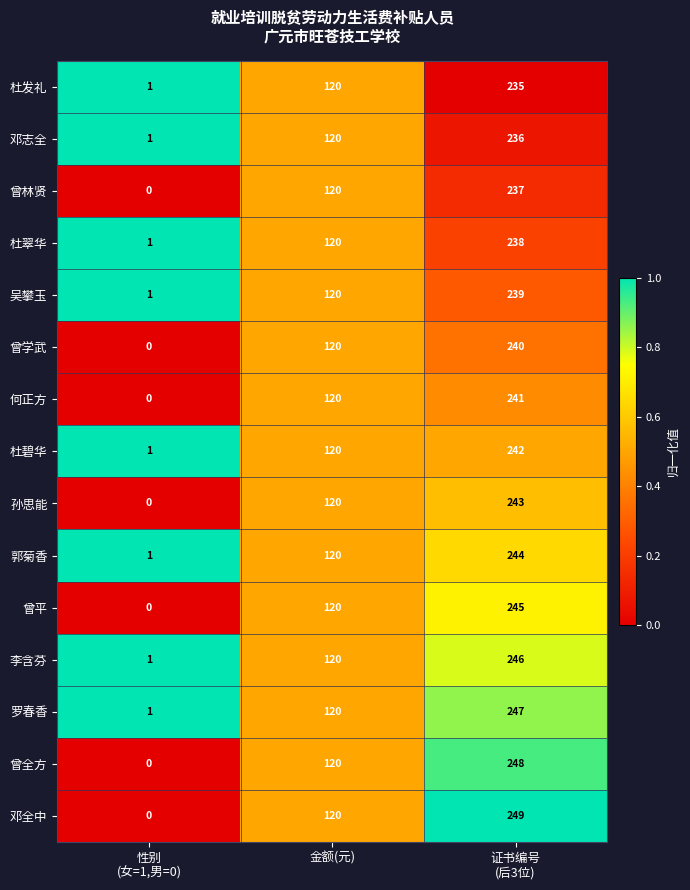

What is the sum of all 郭菊香 values?

365